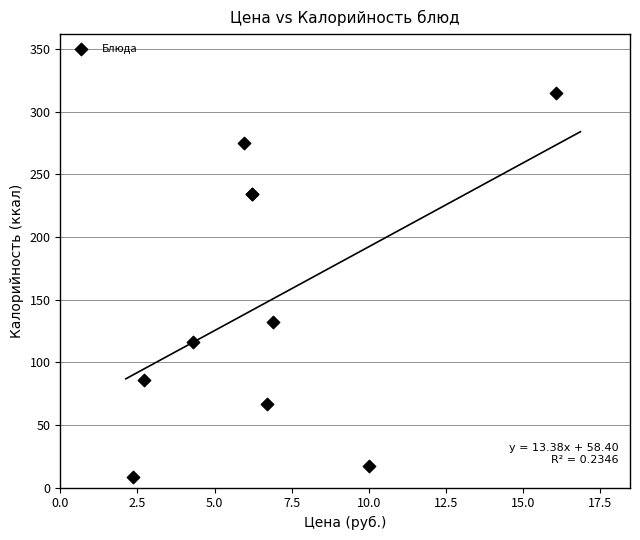

What Y value in the scatter plot is closest to 161?

132.2